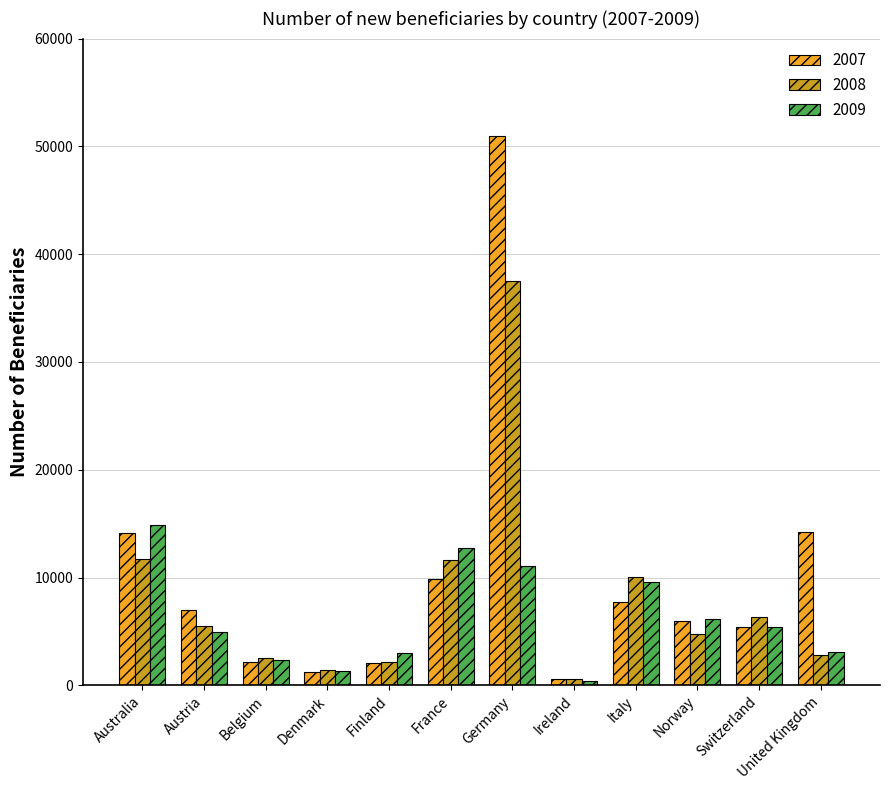

What is the total value across all series at Norway?

16876.0